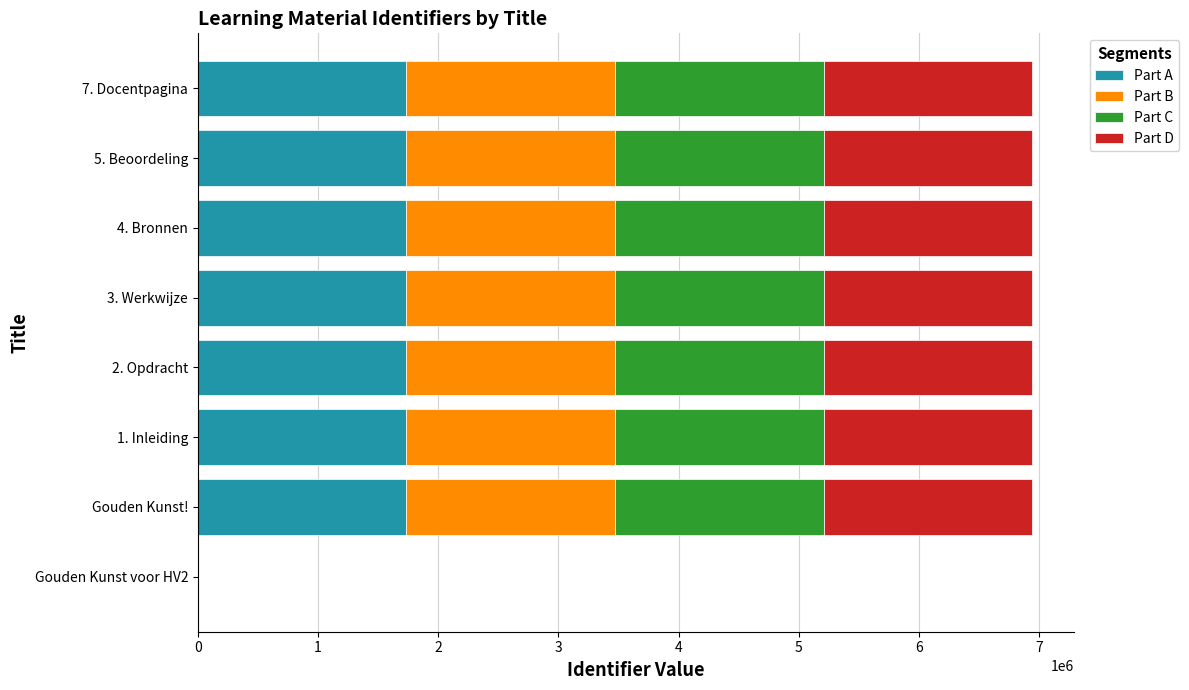

What is the maximum value for Part A?

1735803